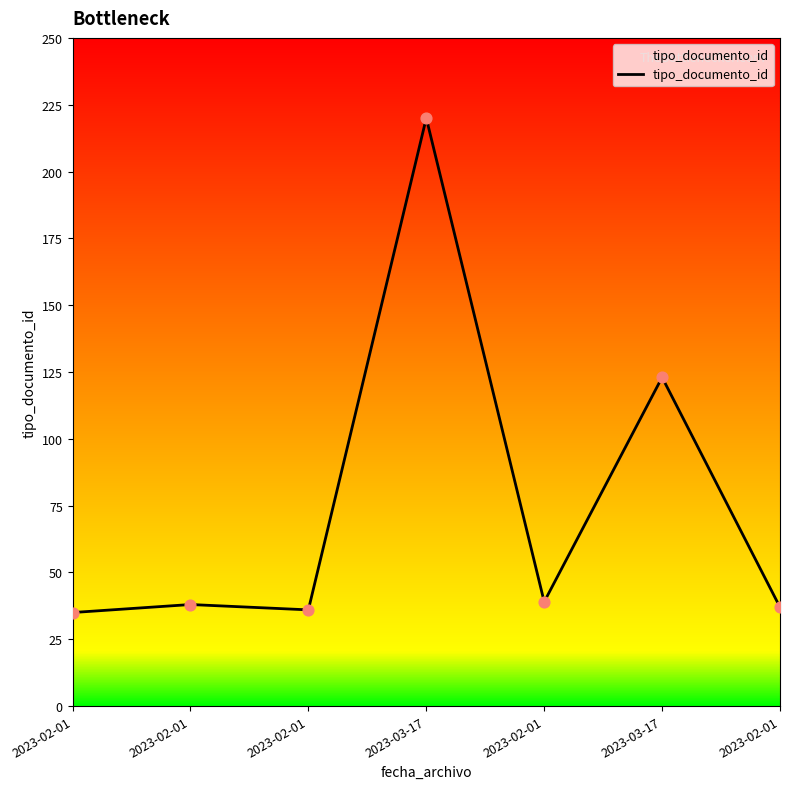

Between 2023-02-01 and 2023-02-01, which is larger?

2023-02-01